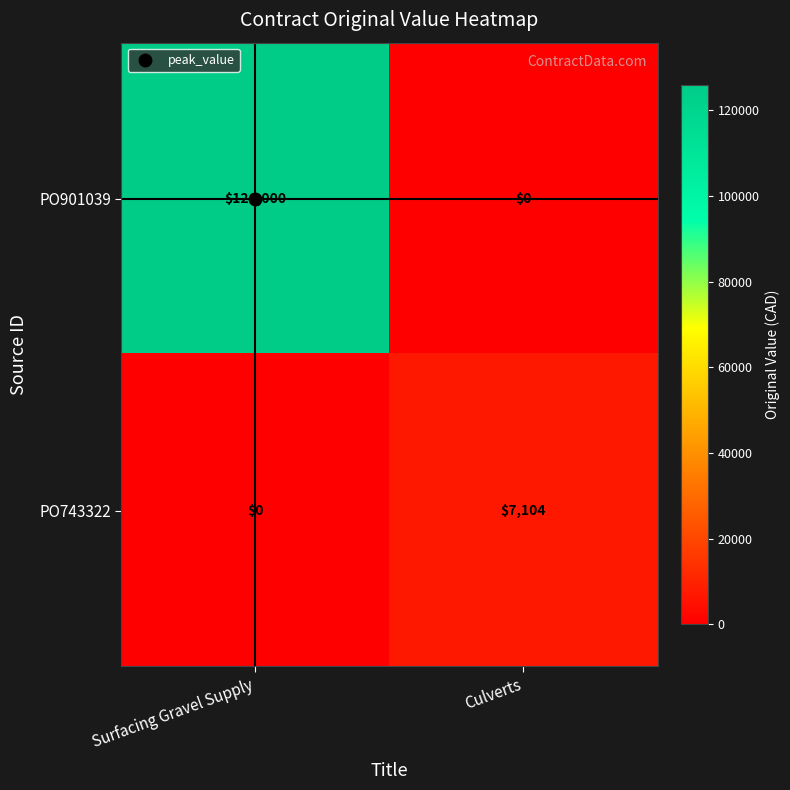

How many series are shown in this chart?

2